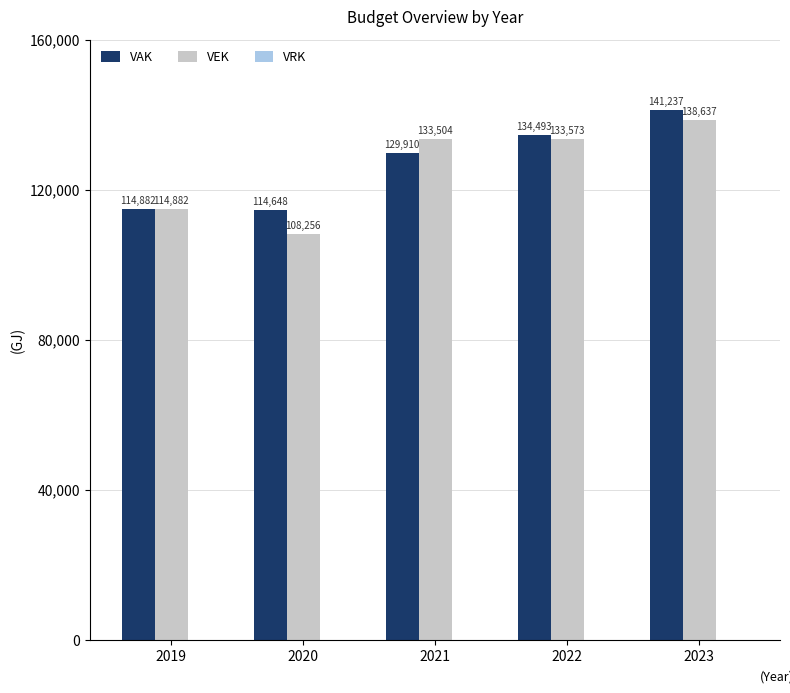

Which series has the widest spread of values?

VEK